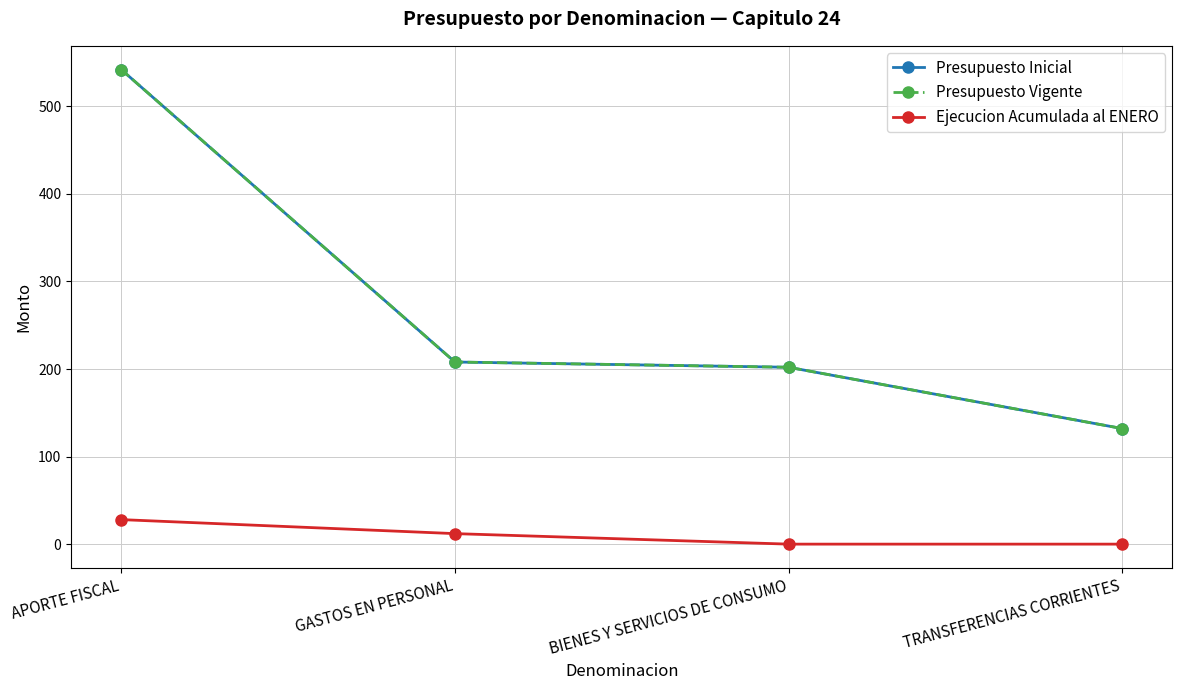

Where does the Ejecucion Acumulada al ENERO series first go above 12?

APORTE FISCAL